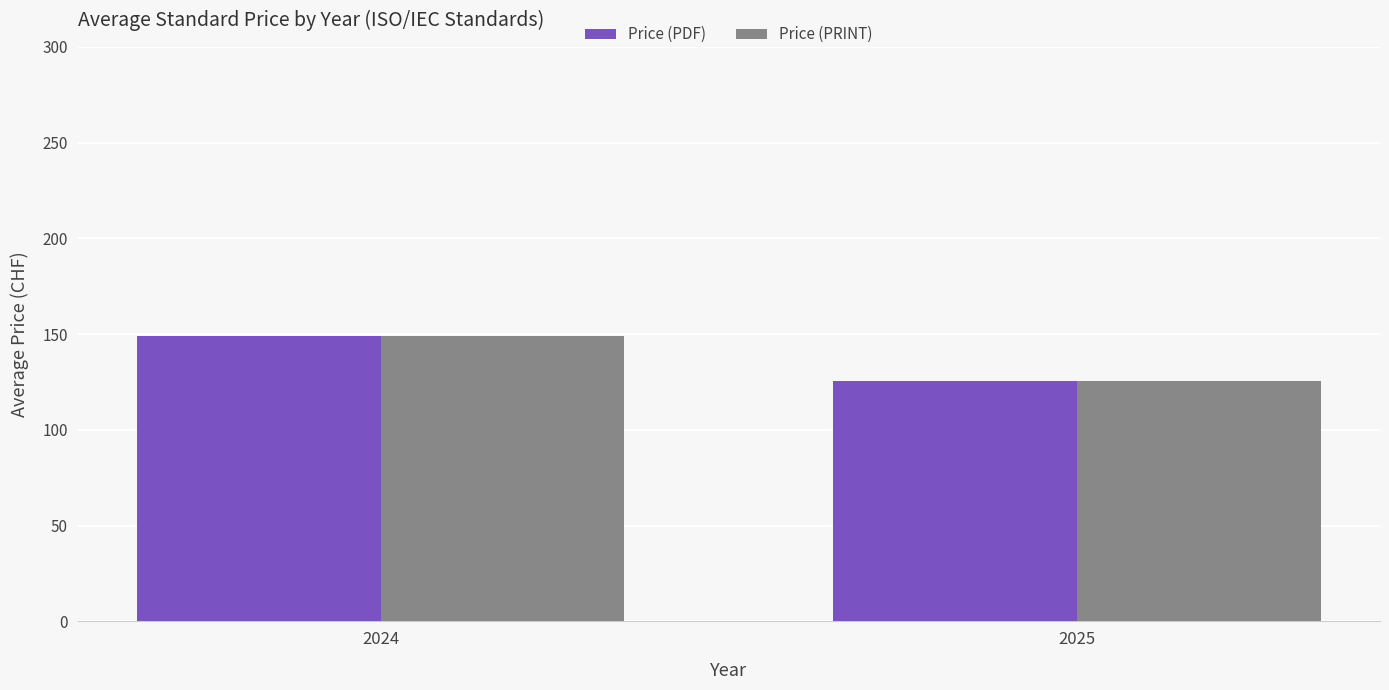

Reading left to right, list all the values displayed in this chart.

Price (PDF): 148.9	125.8
Price (PRINT): 148.9	125.8